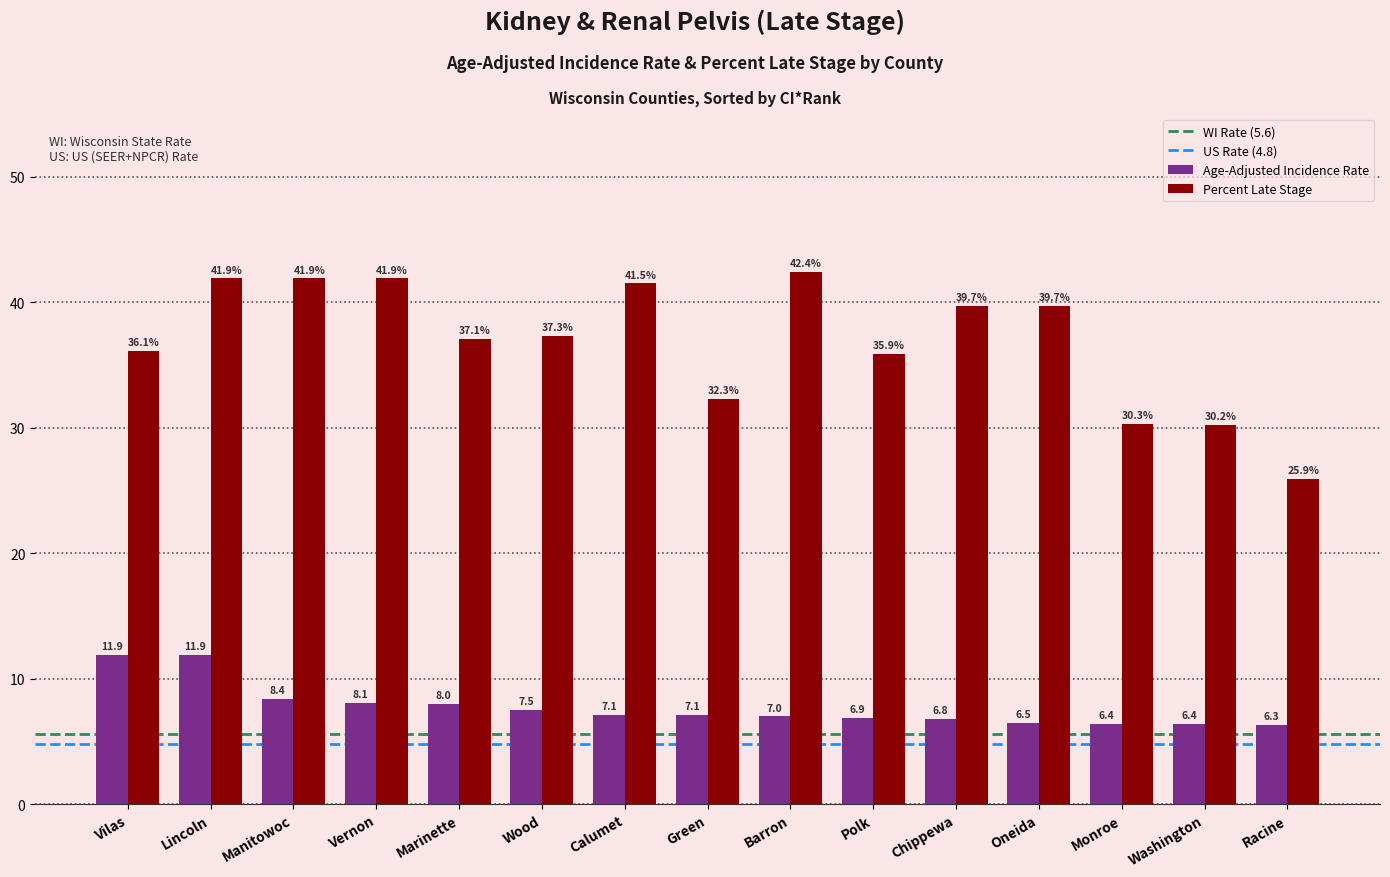

What is the average value of the Percent Late Stage series?

36.9